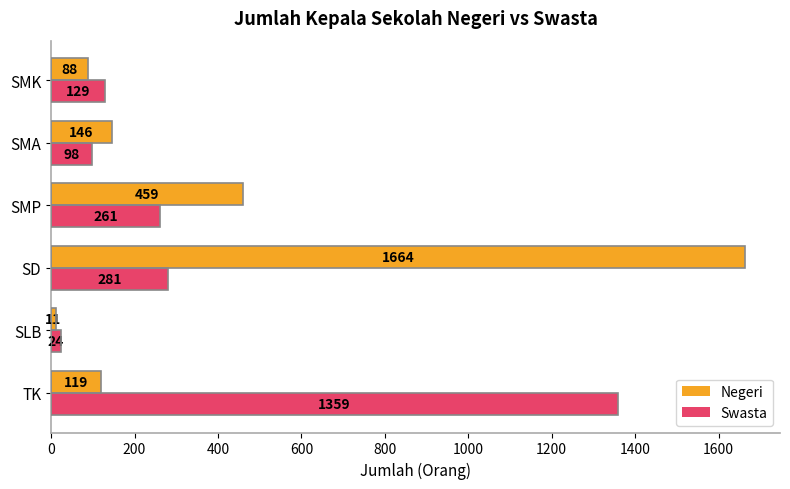

What is the sum of all Negeri values?

2487